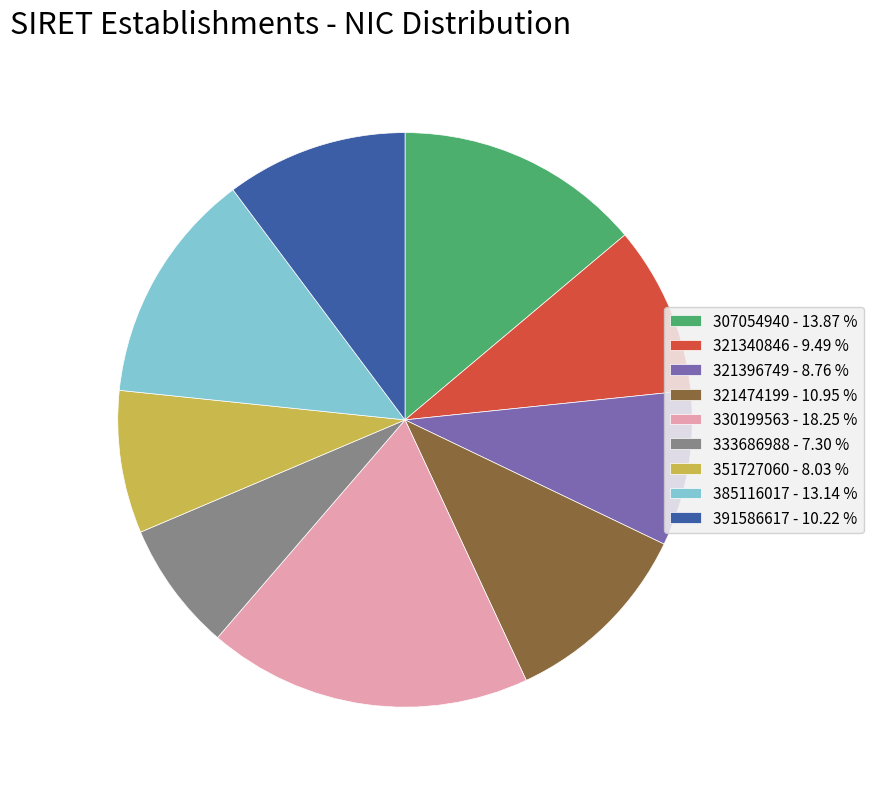

Combined, do 333686988 - 7.30 % and 321474199 - 10.95 % account for over 50%?

No